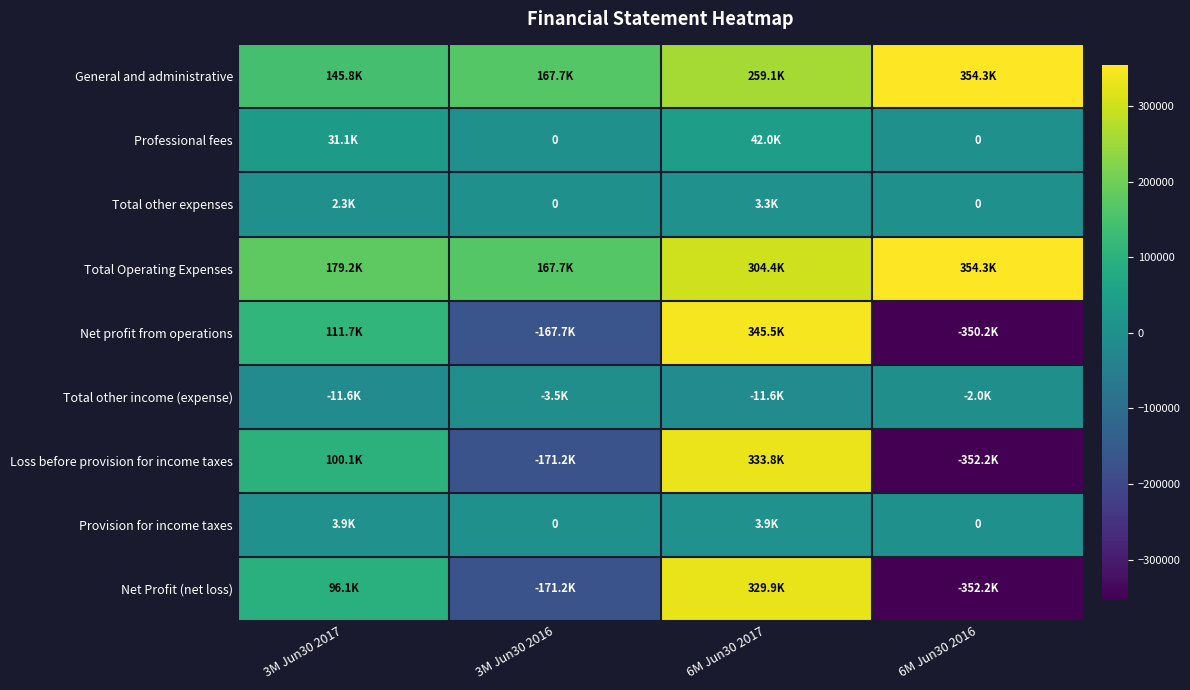

Is it true that General and administrative equals 354318 at 6M Jun30 2016?

True